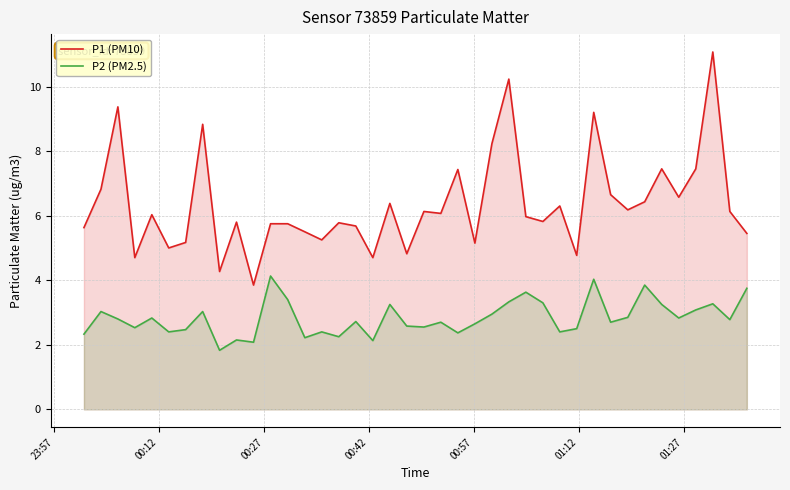

How many lines are shown in the chart?

2